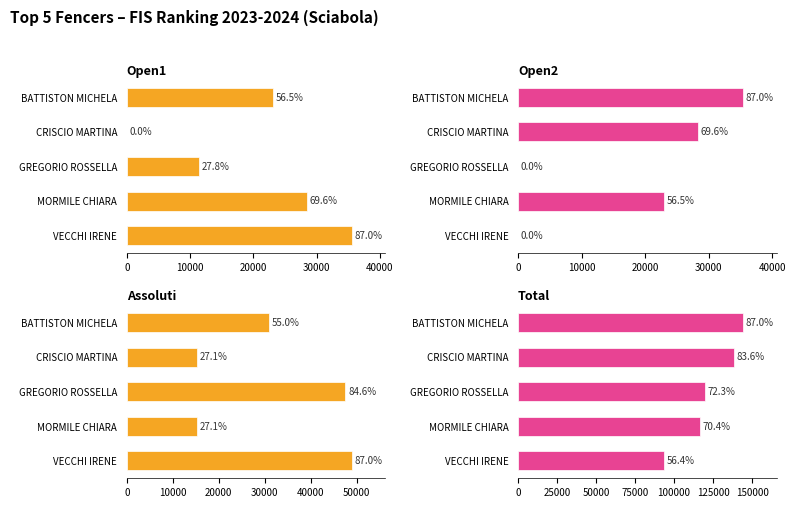

Reading right to left, transcribe all the data shown in this chart.

Open1: 23094.5	0.0	11369.6	28424.0	35530.0
Open2: 35420.0	28336.0	0.0	23023.0	0.0
Assoluti: 30907.5	15216.0	47550.0	15216.0	48900.0
Total: 144140.7	138646.7	119919.6	116701.4	93571.4